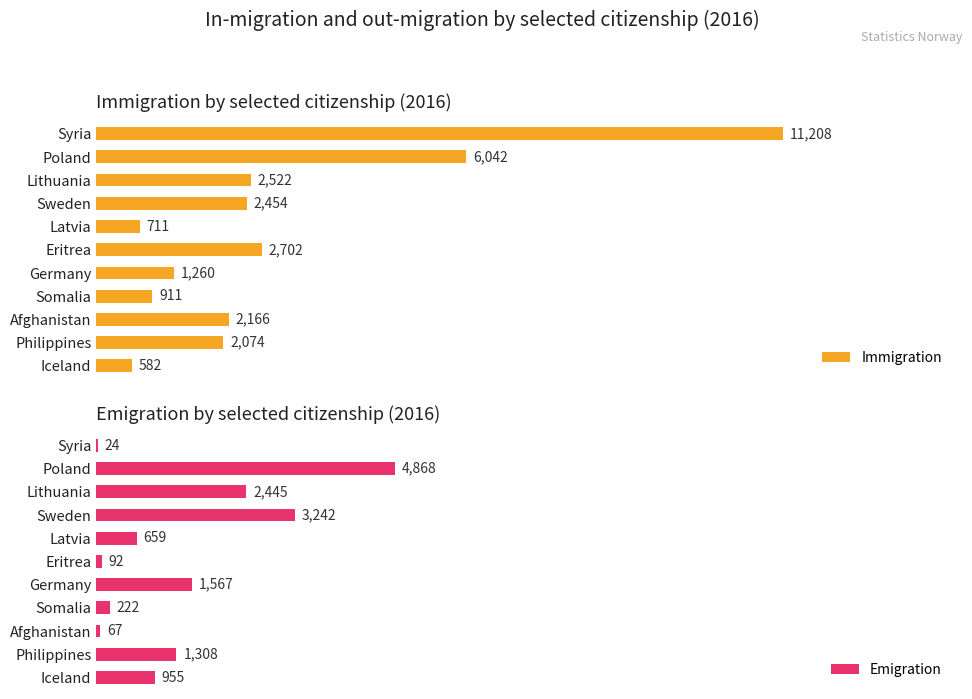

List the labels in order of Immigration value, largest first.

Syria, Poland, Eritrea, Lithuania, Sweden, Afghanistan, Philippines, Germany, Somalia, Latvia, Iceland